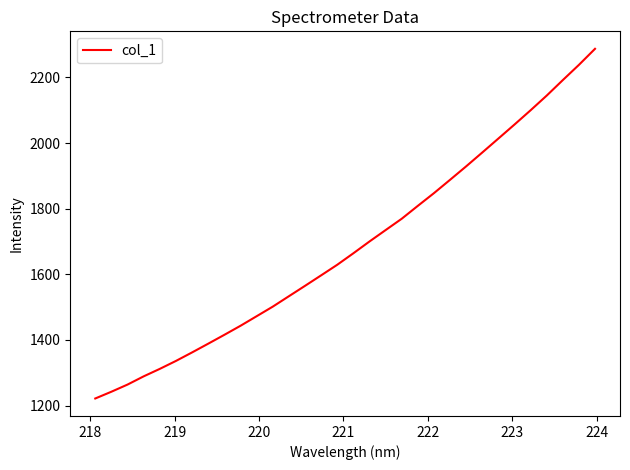

How many lines are shown in the chart?

1